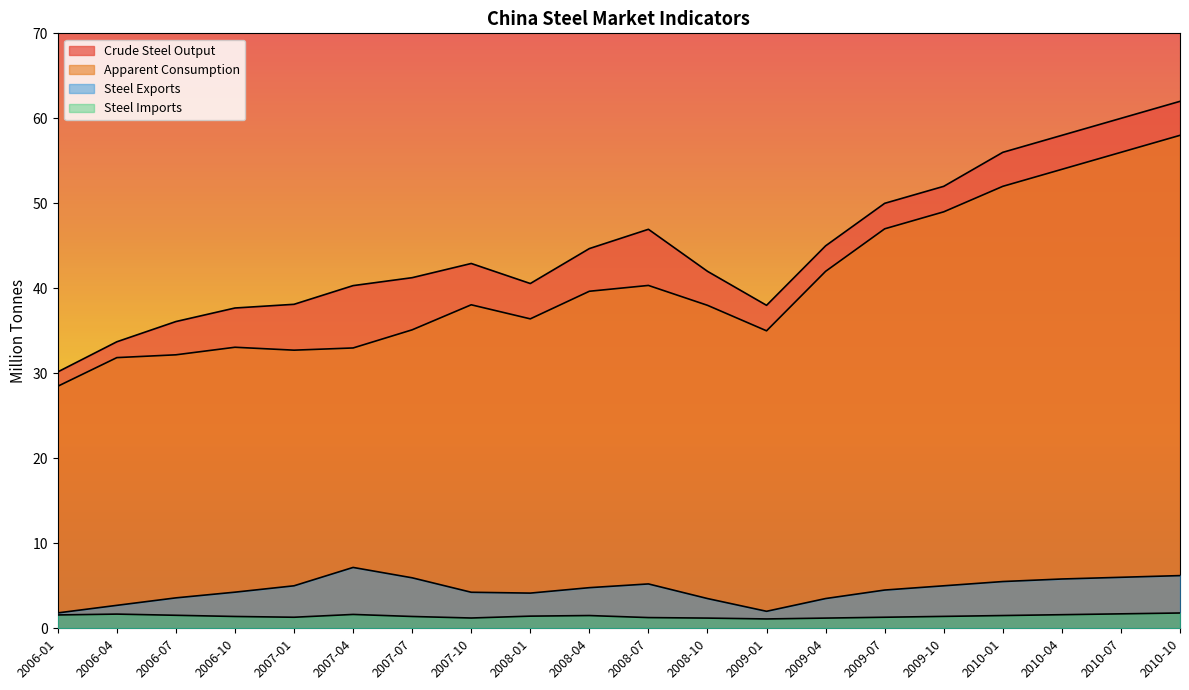

Which series has the largest total across all categories?

Crude Steel Output